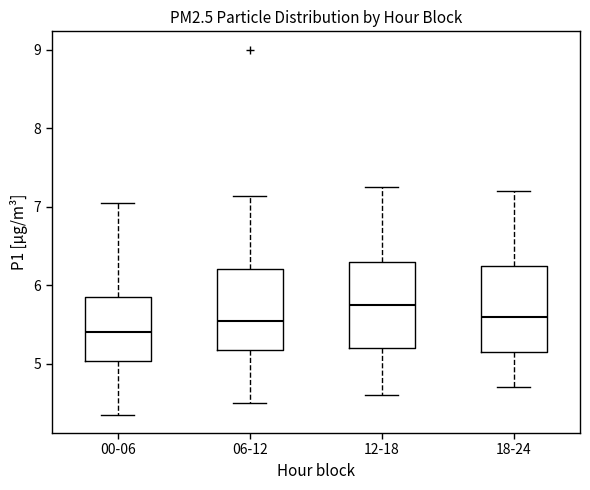

Which box has the lowest median line?

00-06